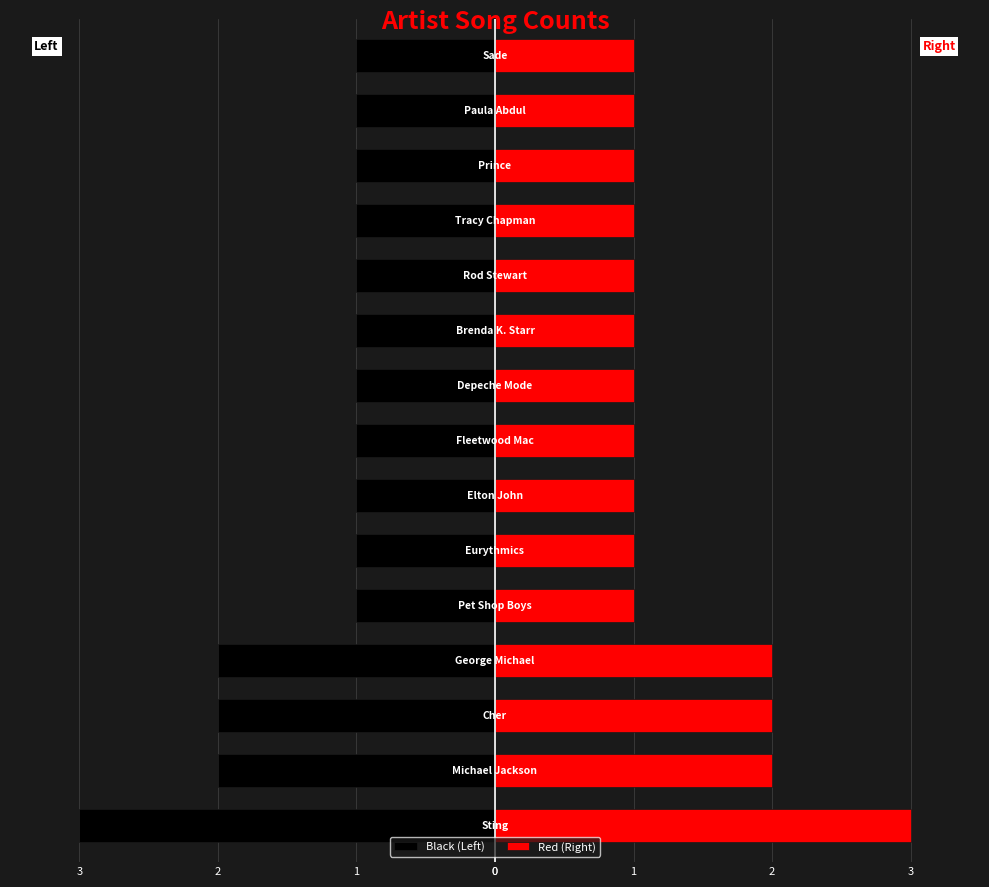

What is the average value of the Left series?

-1